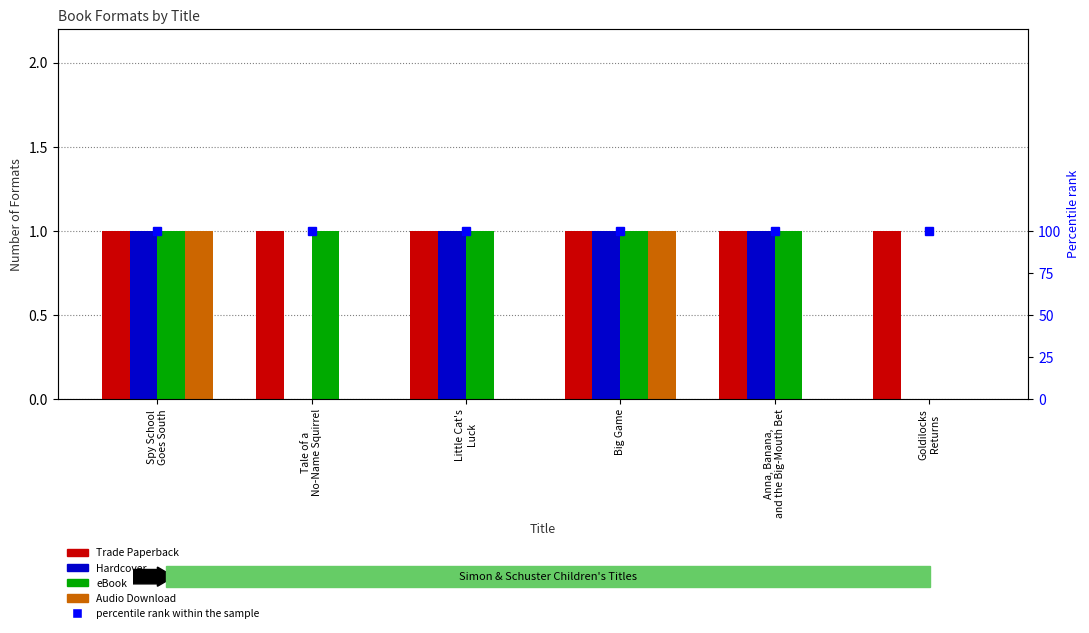

Count the Hardcover values in the range 0 to 1.

6